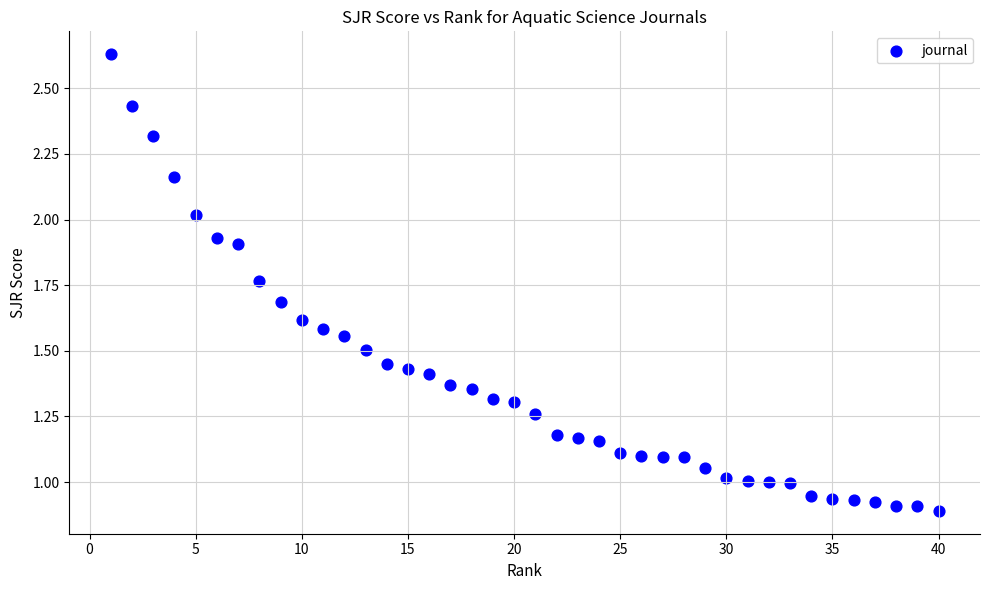

What is the range of X values (max minus min)?

39.0